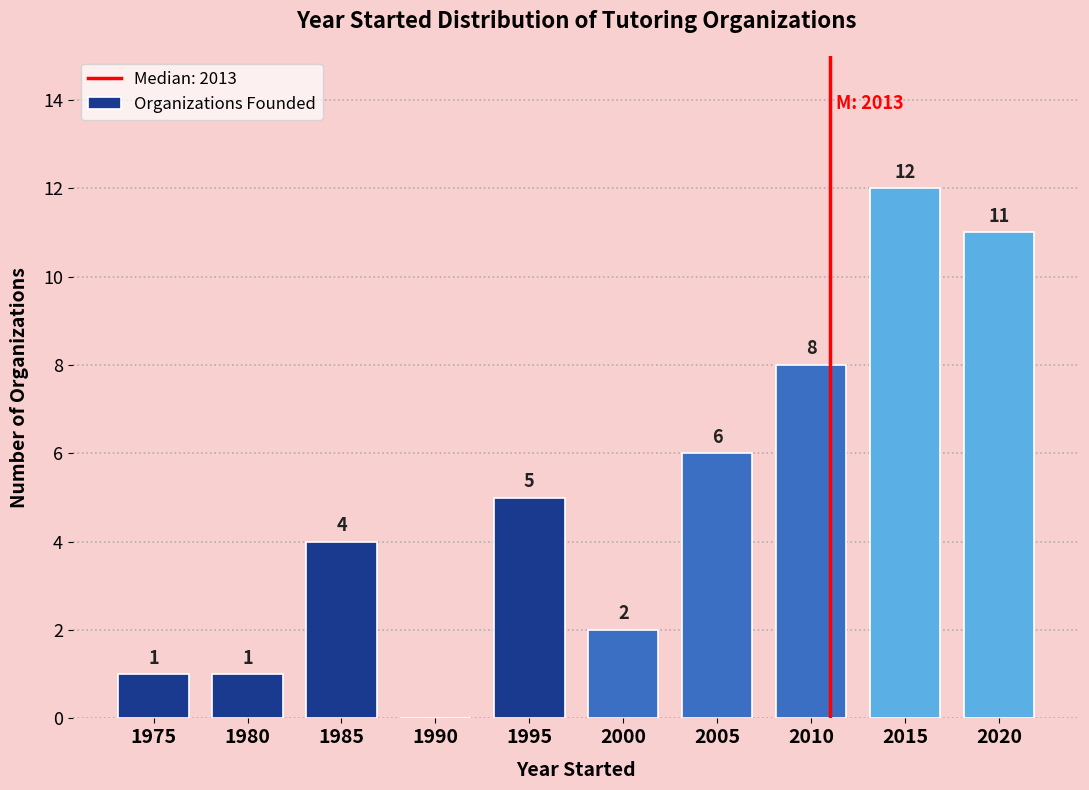

Reading right to left, extract all data points from this chart.

2020=11	2015=12	2010=8	2005=6	2000=2	1995=5	1990=0	1985=4	1980=1	1975=1